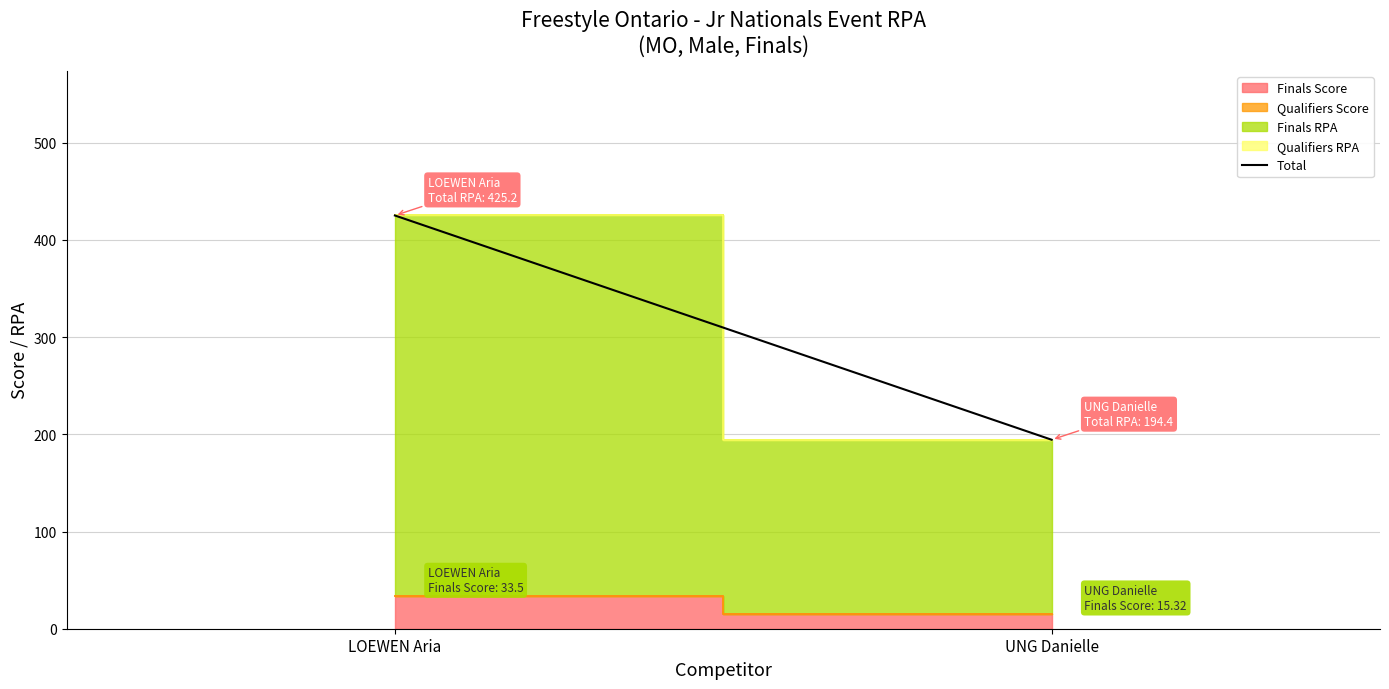

The value at UNG Danielle is 194.4. True or false?

True